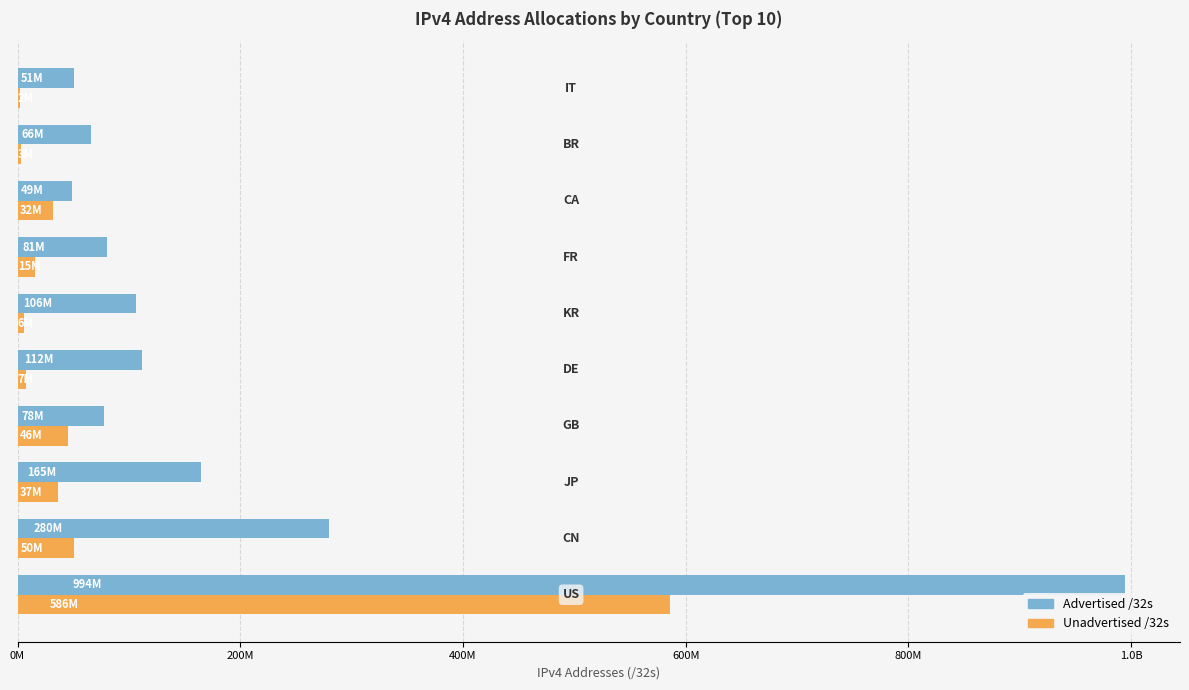

What are all the series names shown in the legend?

Advertised /32s, Unadvertised /32s